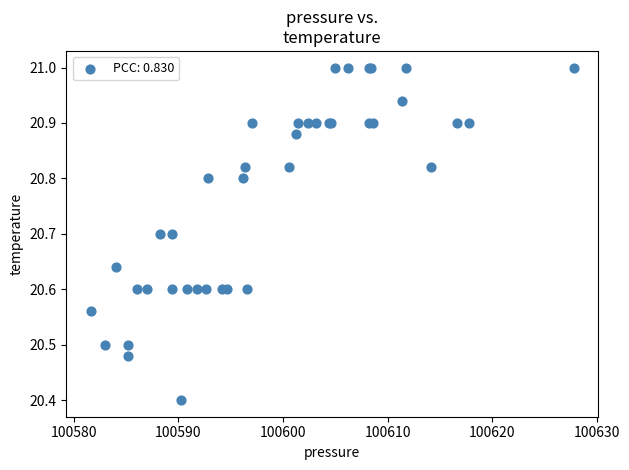

What Y value in the scatter plot is closest to 20?

20.4